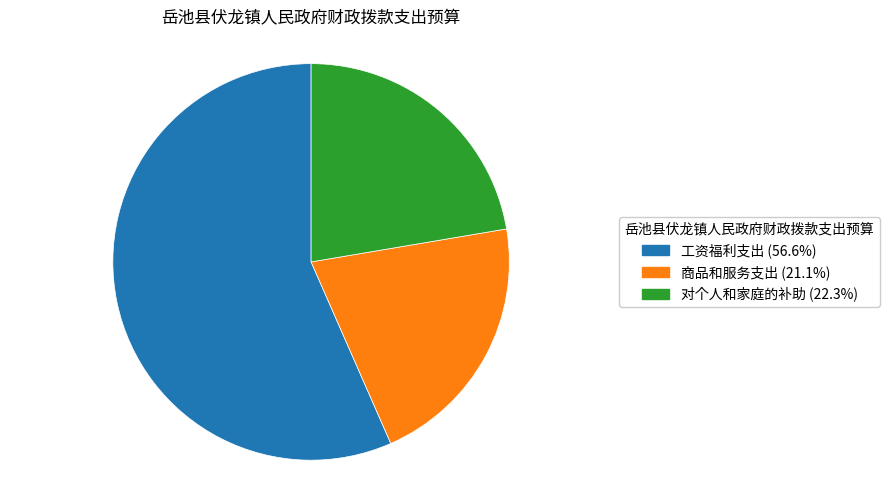

Approximately how many times larger is the value at 商品和服务支出 compared to 对个人和家庭的补助?

0.9